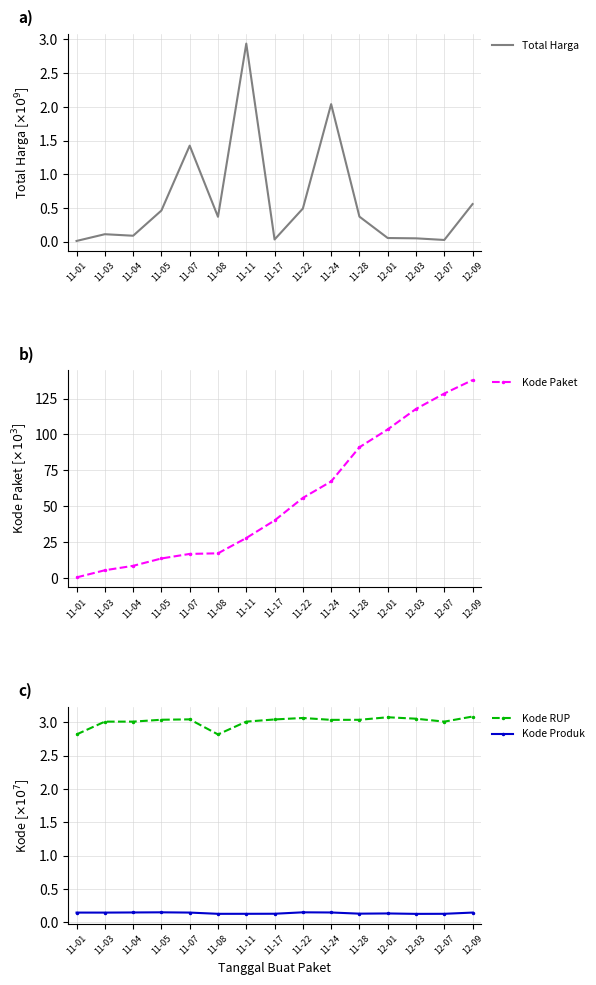

Rank the series by their maximum value, from highest to lowest.

Kode Paket, Kode RUP, Total Harga, Kode Produk